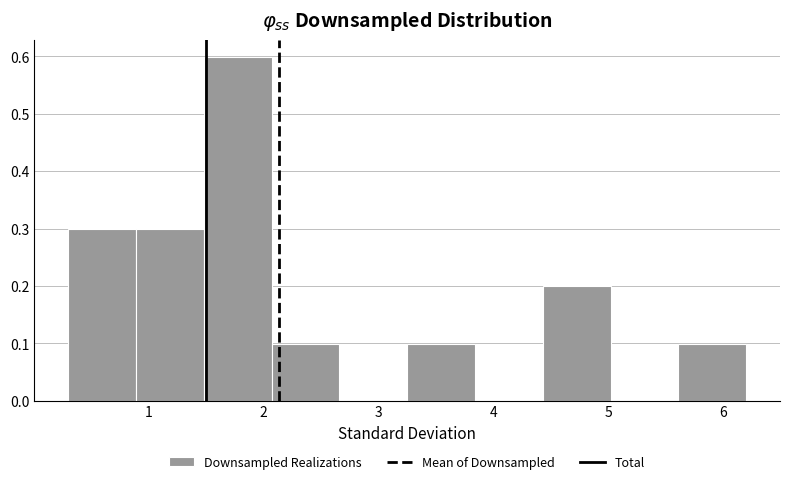

Reading left to right, list every bar in this chart as the range it spans on the x-axis followed by its height. Neither the bar edges nor the heights are printed on the chart, so give them approximately, as read against the axes.

0.30 to 0.89: 0.3
0.89 to 1.48: 0.3
1.48 to 2.07: 0.6
2.07 to 2.66: 0.1
2.66 to 3.25: 0
3.25 to 3.84: 0.1
3.84 to 4.43: 0
4.43 to 5.02: 0.2
5.02 to 5.61: 0
5.61 to 6.20: 0.1